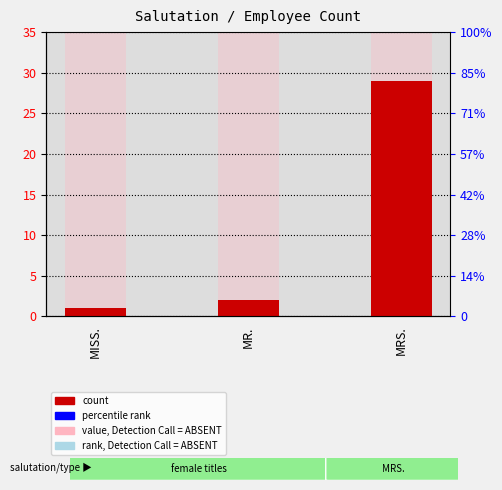

How many bars are there in total?

3